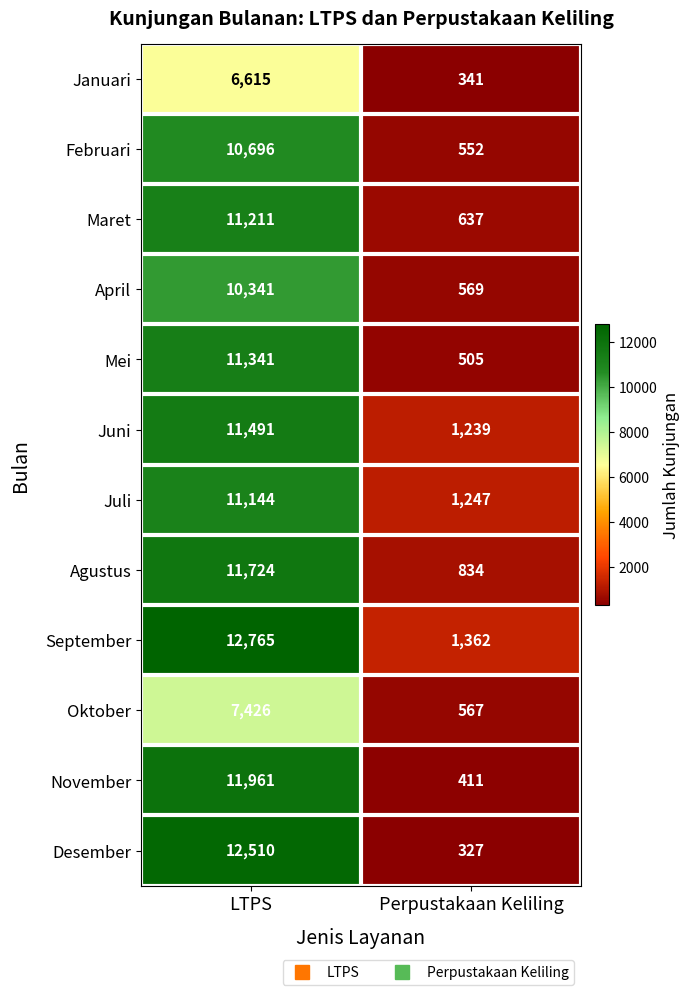

At LTPS, list the series in order from largest to smallest.

September, Desember, November, Agustus, Juni, Mei, Maret, Juli, Februari, April, Oktober, Januari